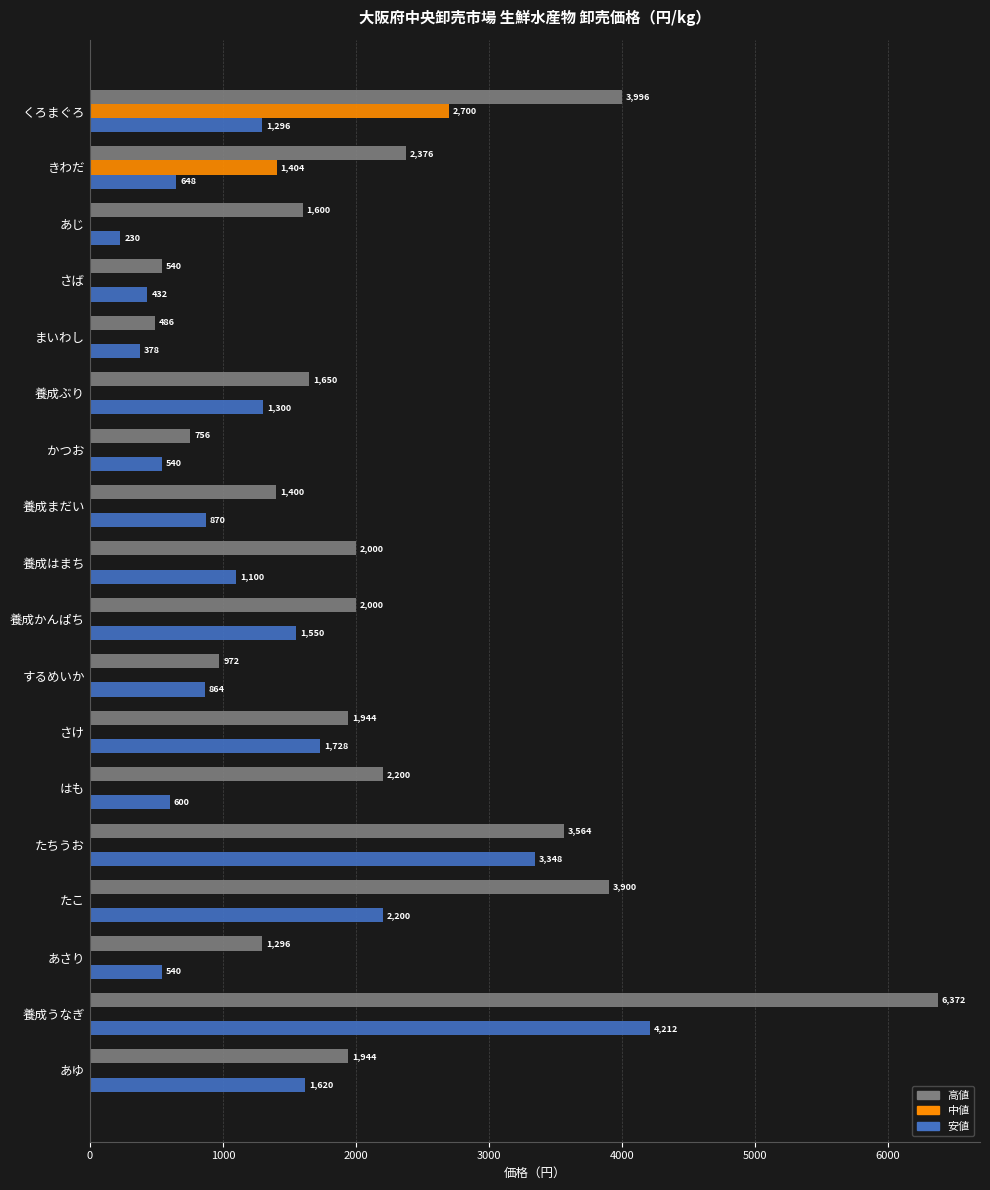

What is the average value of the 高値 series?

2166